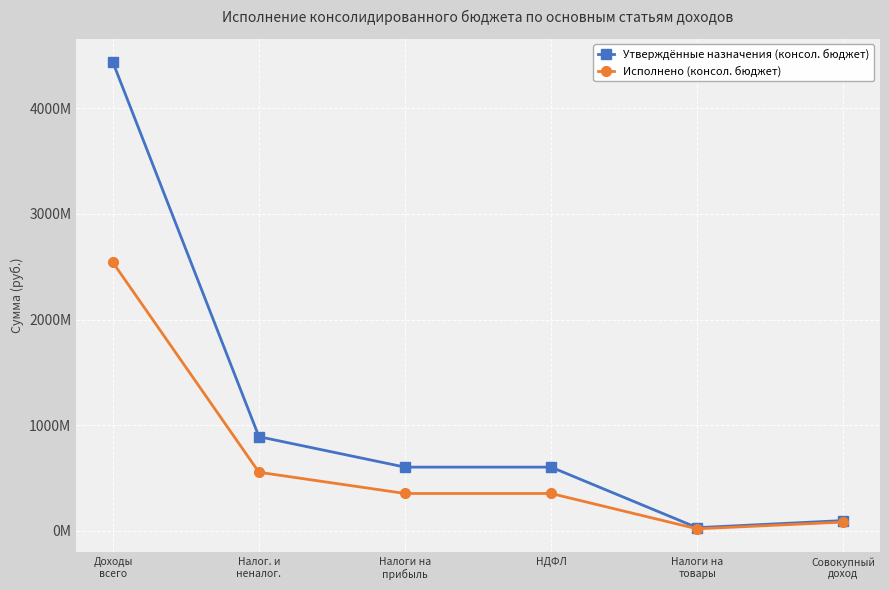

Is this an area chart (filled region under the line)?

No